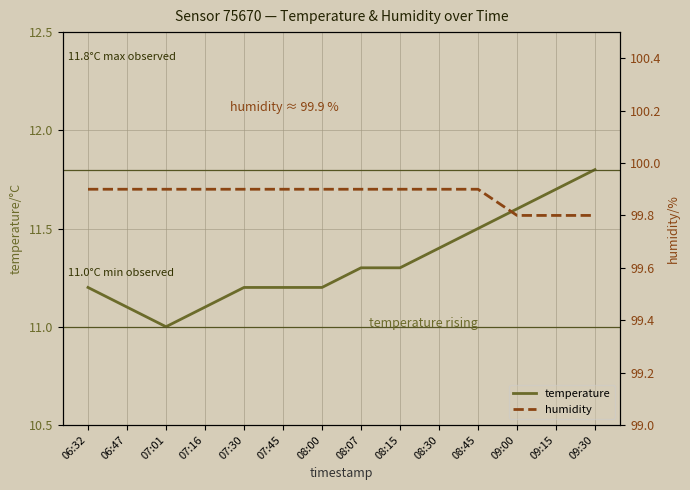

List the series in order of their overall mean, highest first.

humidity, temperature